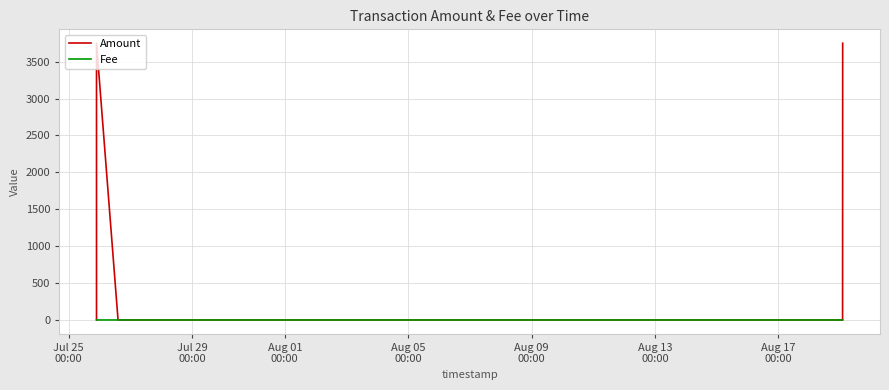

How many interior local peaks does the Amount series have?

1